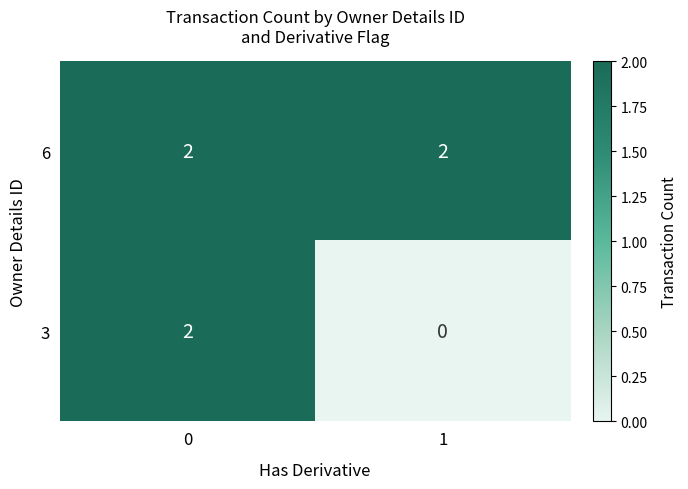

Which series changed the most between 0 and 1?

3